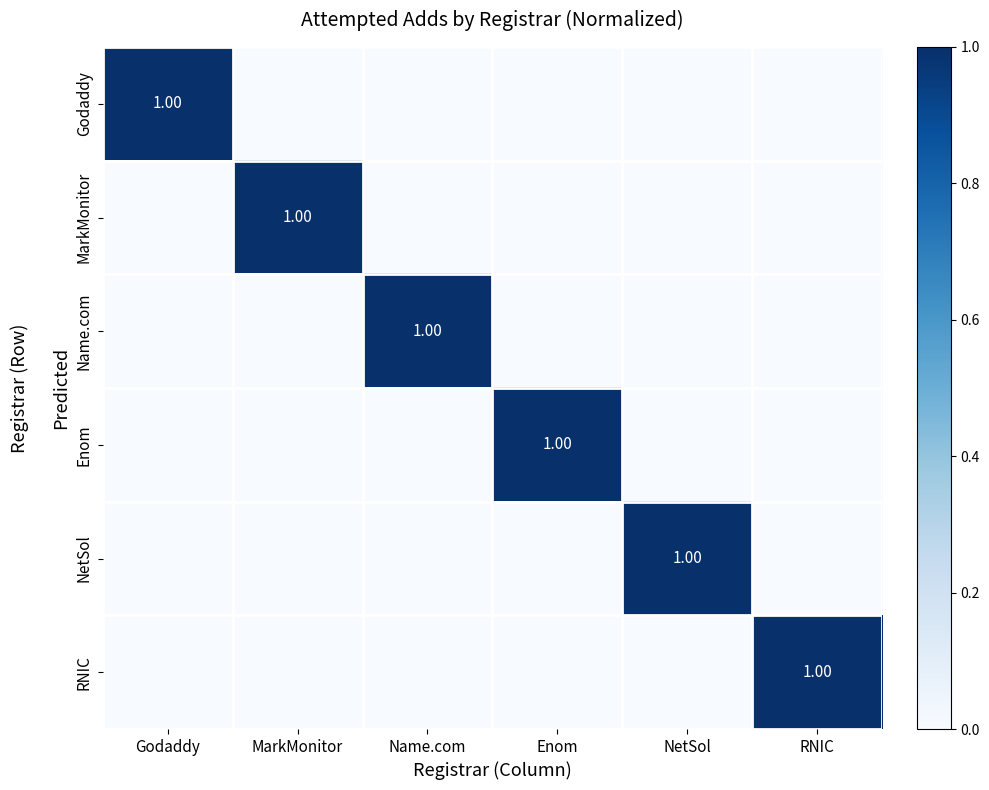

Between Name.com and NetSol, which is larger?

Name.com